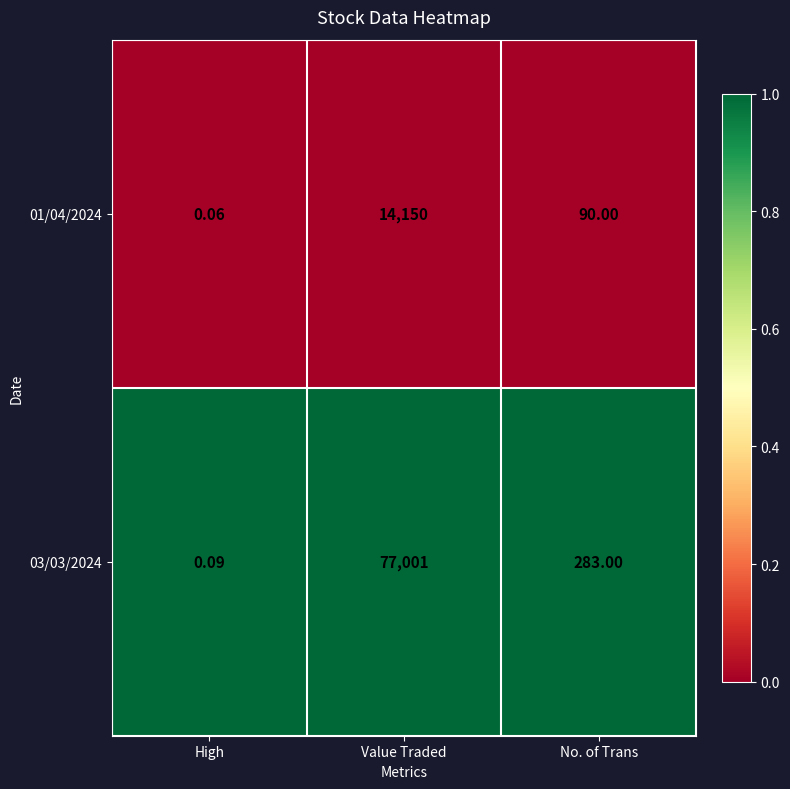

How many data points does each series have?

3